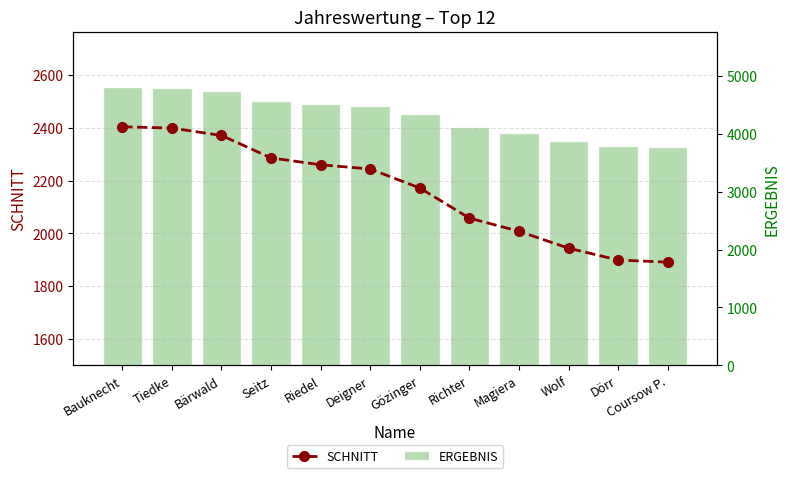

True or false: SCHNITT has a value of 2008 at Magiera.

True